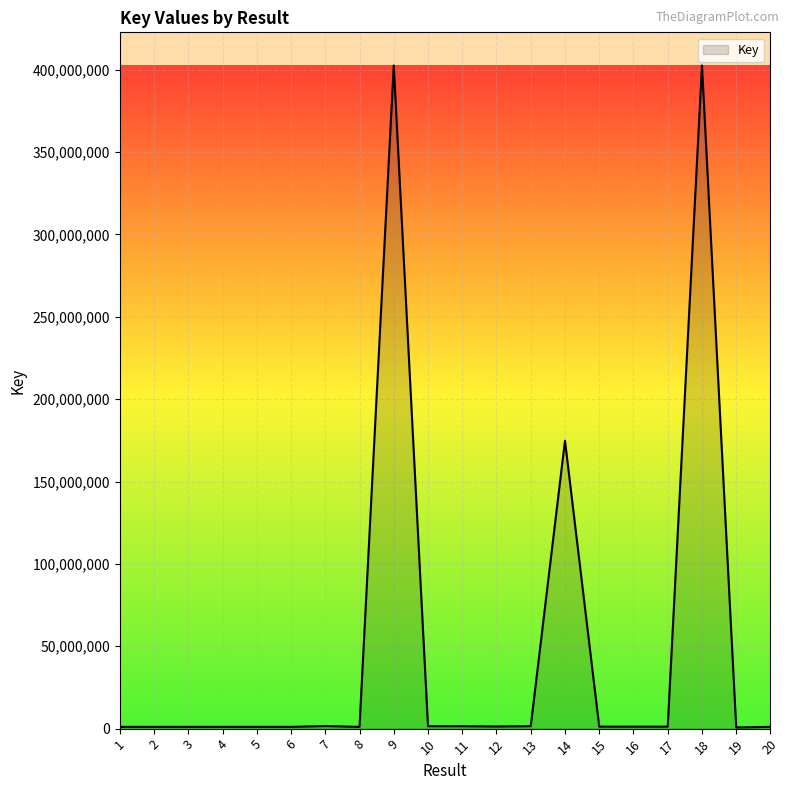

What is the minimum value shown in the chart?

702374